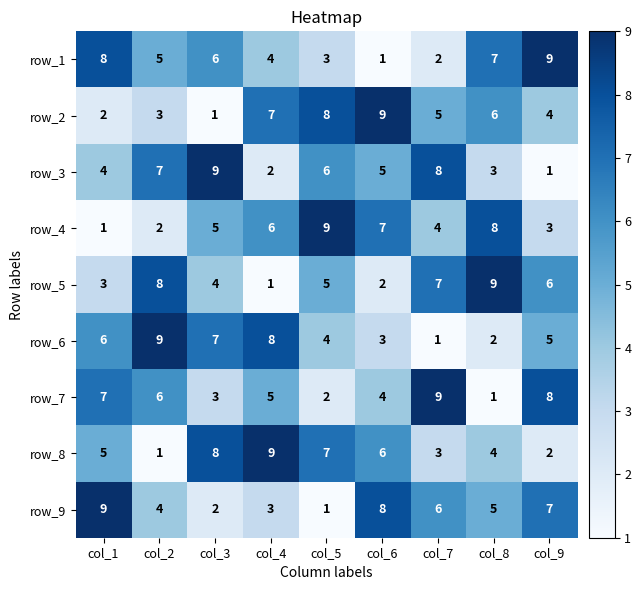

What is the difference between the highest and lowest values at col_3?

8